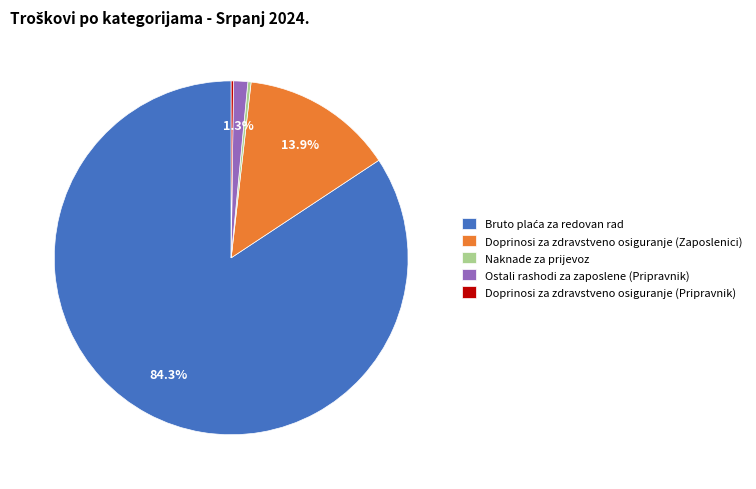

Combined, do Ostali rashodi za zaposlene (Pripravnik) and Doprinosi za zdravstveno osiguranje (Zaposlenici) account for over 50%?

No